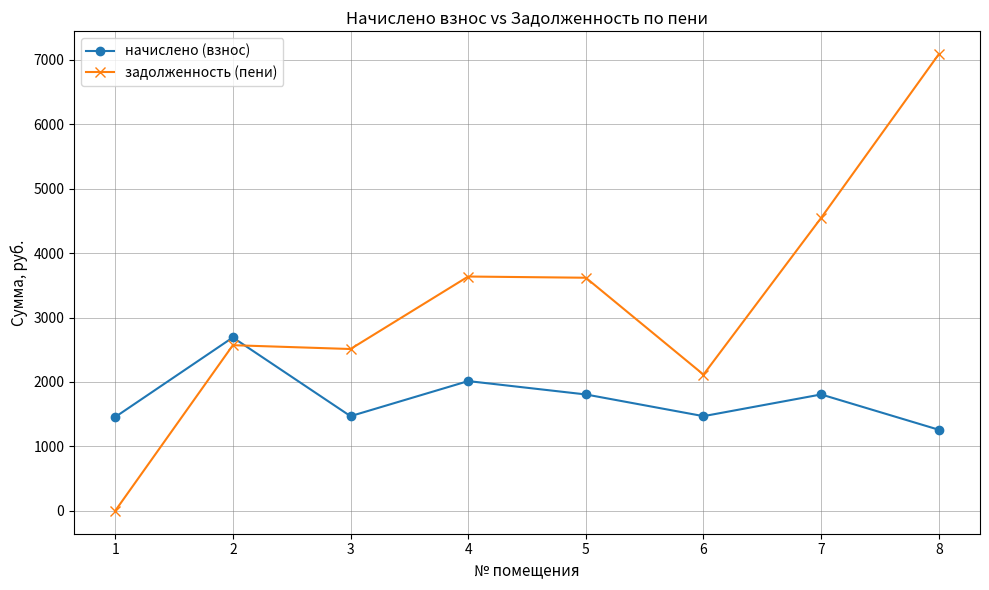

Which category has the lowest value across all series?

1